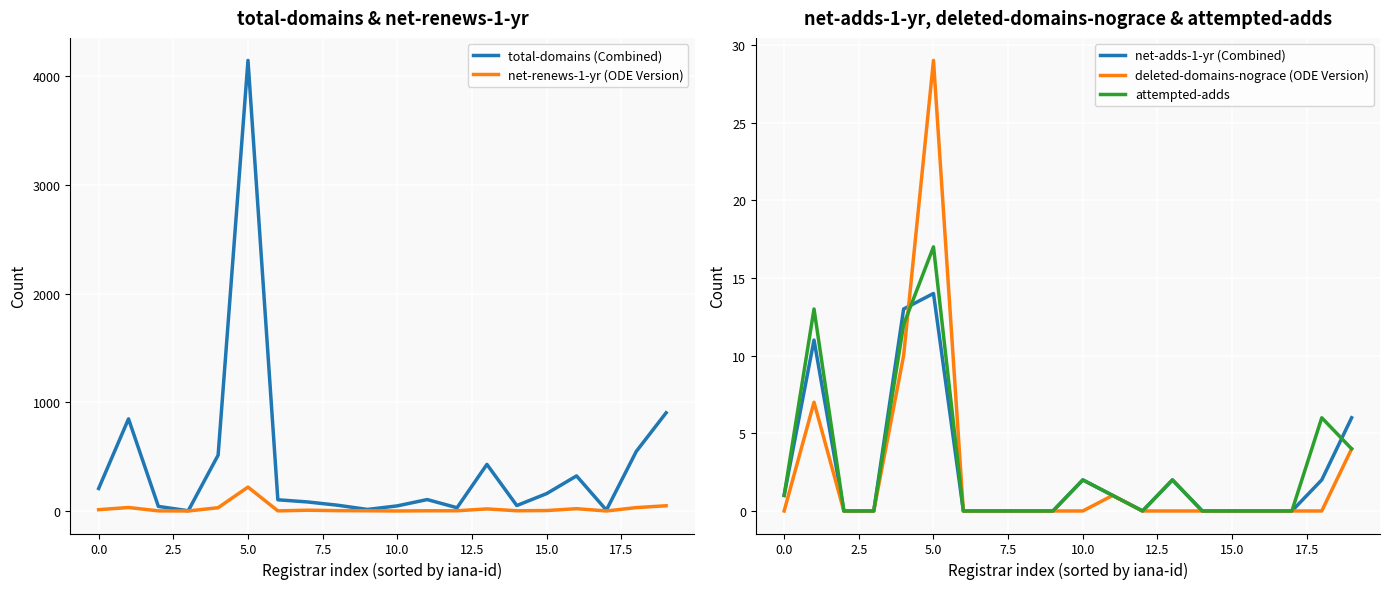

How many data points in total-domains (Combined) are less than 105?

10